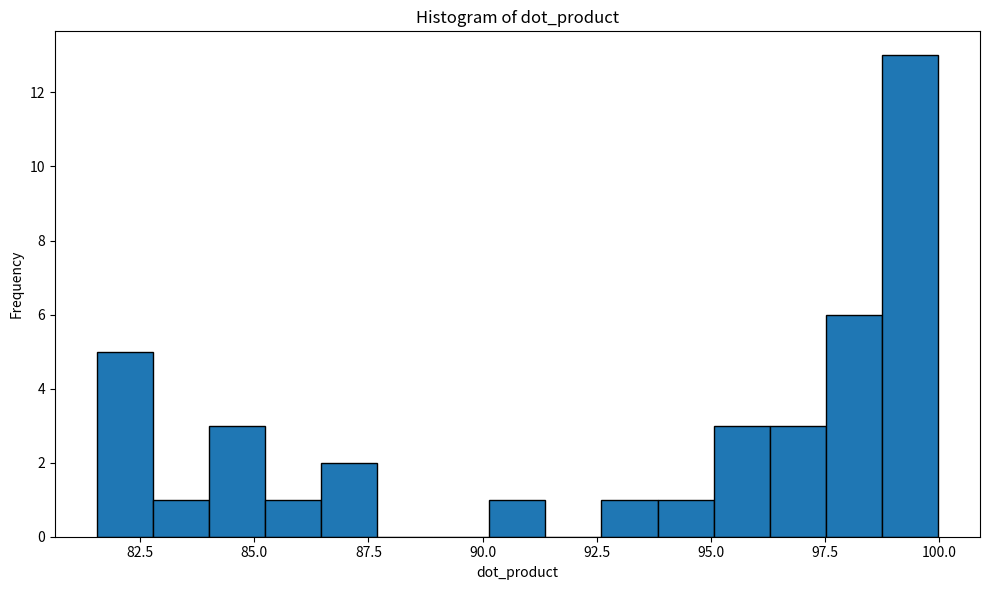

Read against the x-axis, roughly where is the centre of the tallest bar?

99.5